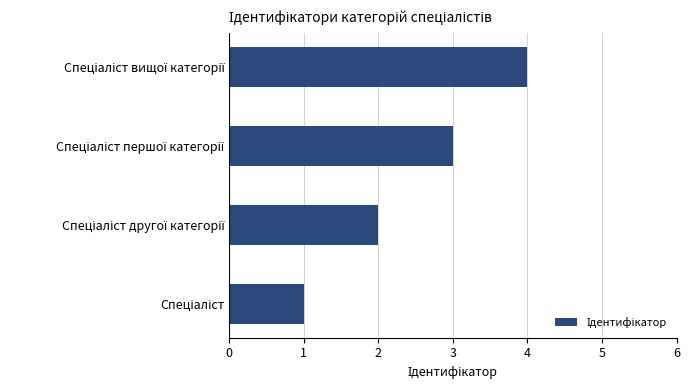

What is the maximum value shown in the chart?

4